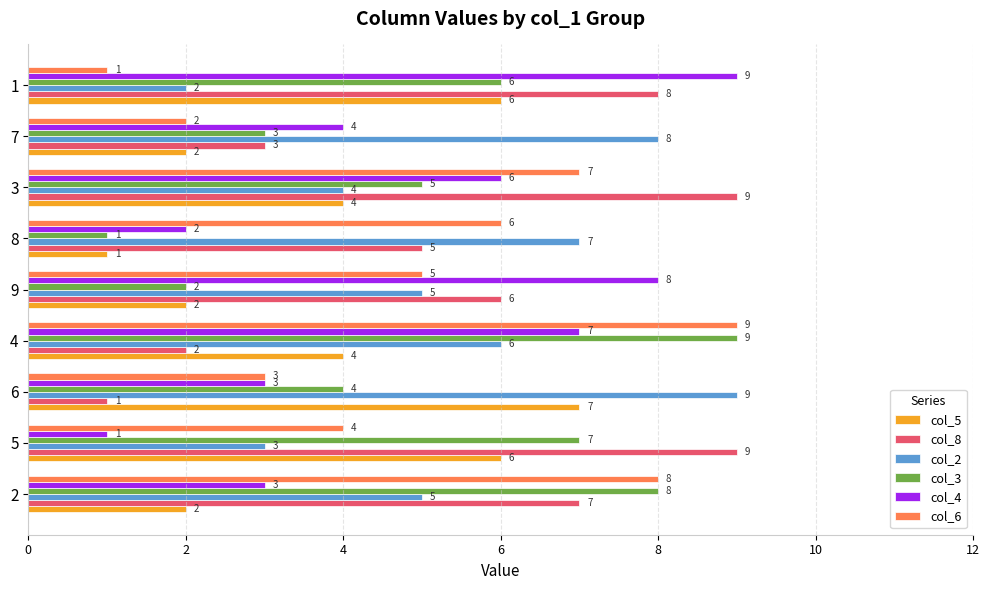

What is the average value of the col_4 series?

5